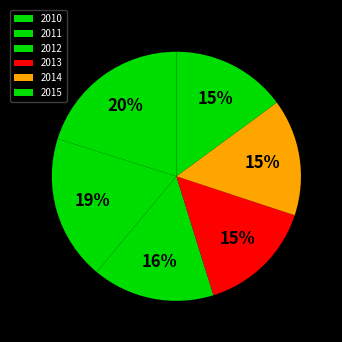

To the nearest percent, what portion does 2012 represent?

16%